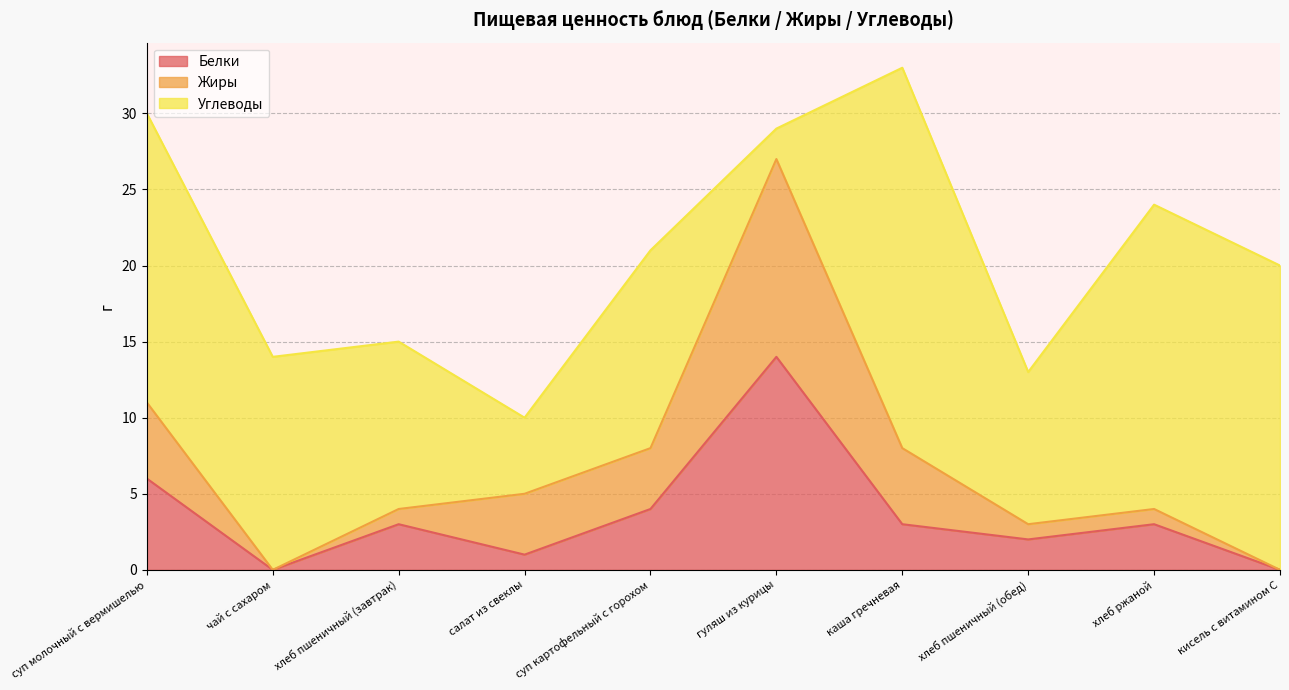

How many lines are shown in the chart?

3